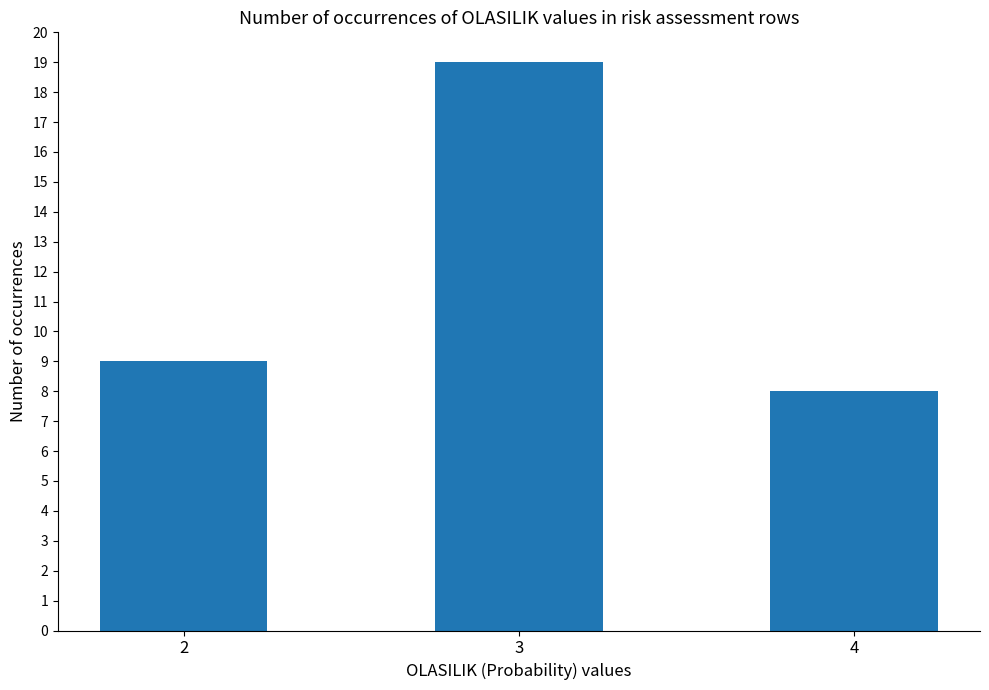

What is the value of the 2nd bar from the left?

19